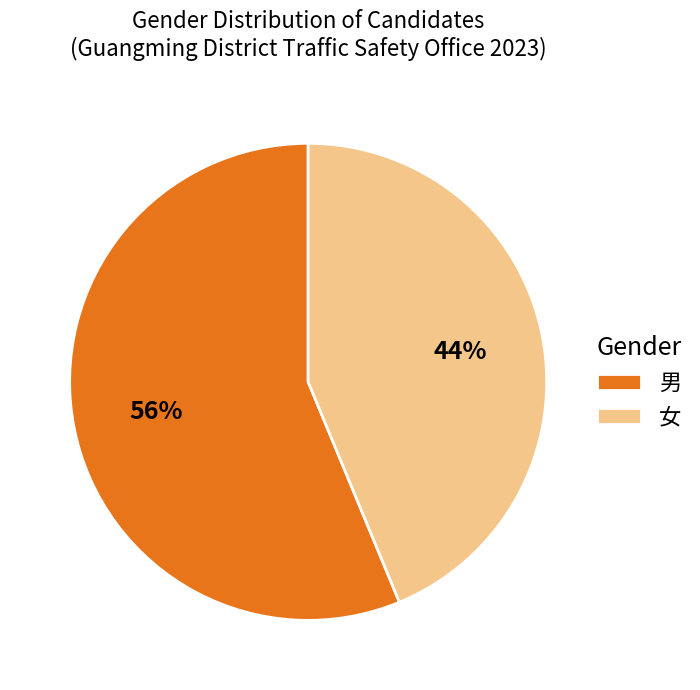

Do 男 and 女 together represent more than half of the pie?

Yes